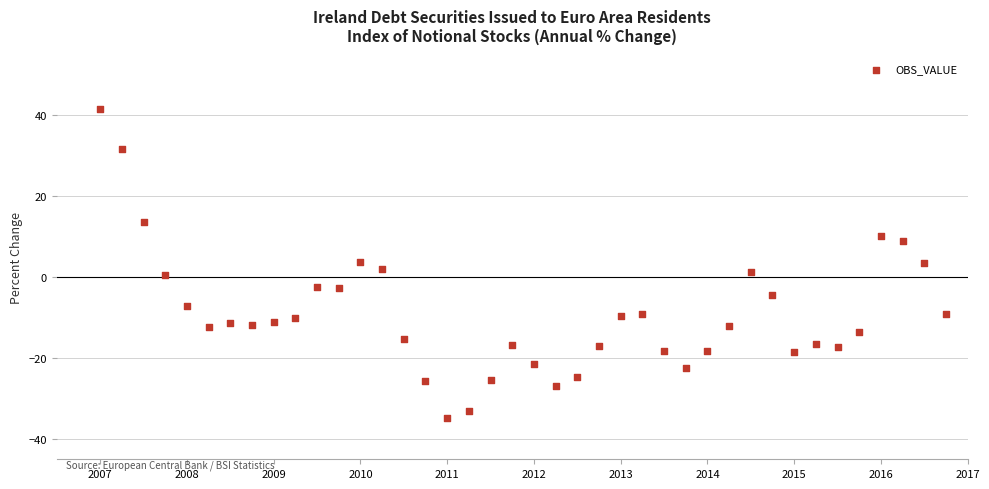

What is the range of X values (max minus min)?

9.8